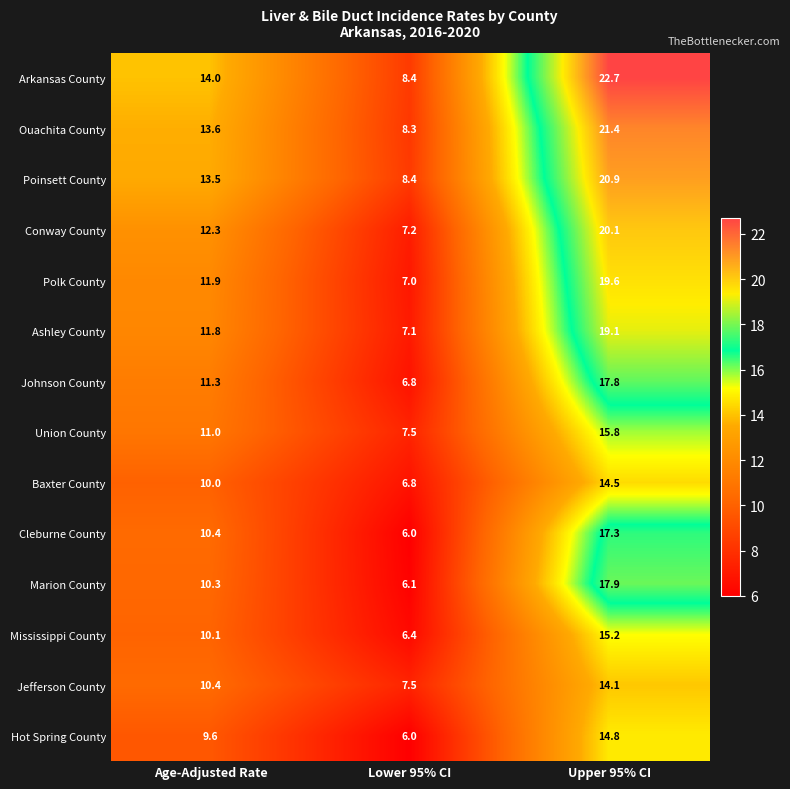

What is the difference between the maximum and minimum values in the Baxter County series?

7.7